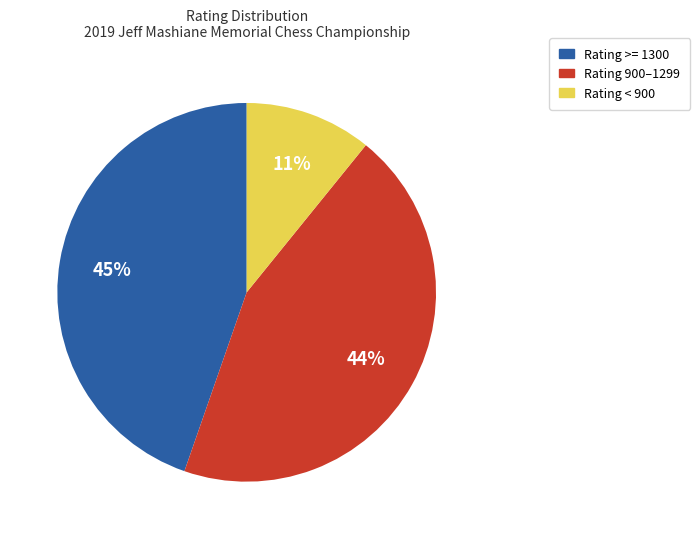

To the nearest percent, what is the difference between the largest and smallest slice percentages?

34%